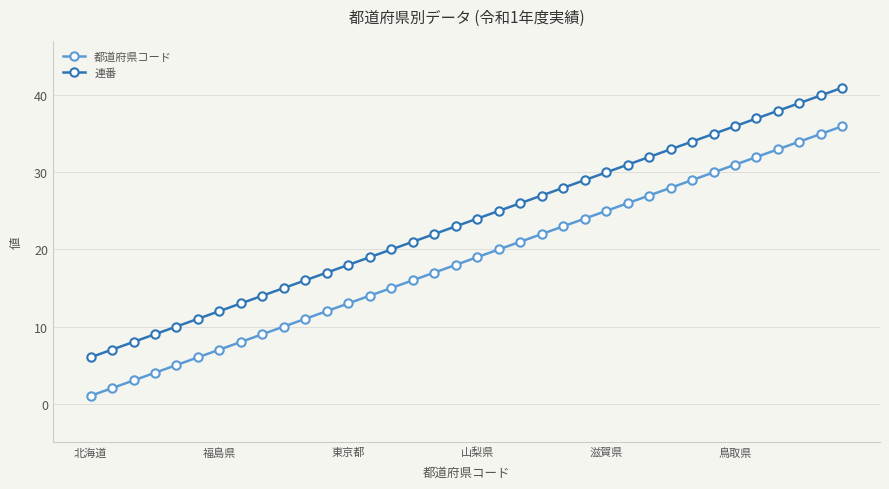

Which series has the largest total across all categories?

連番